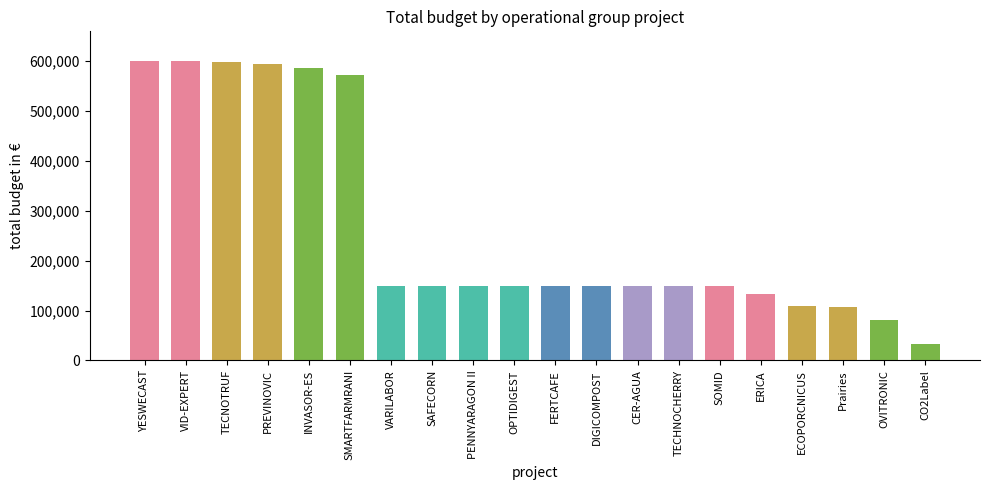

What position from the right is ECOPORCNICUS?

4